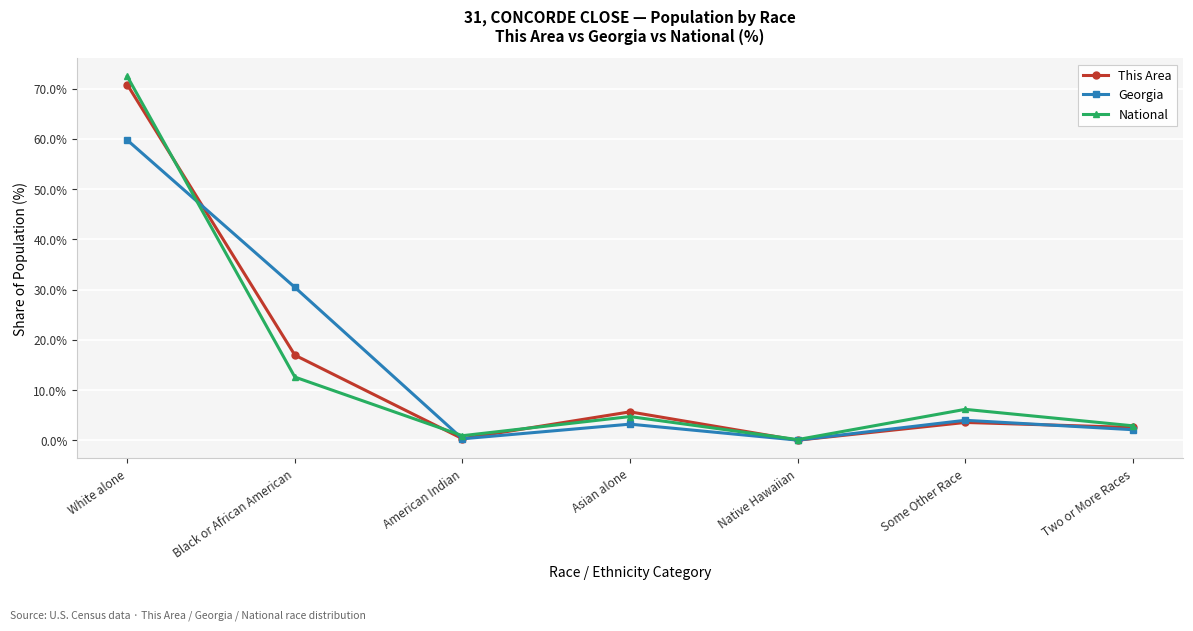

True or false: National has a value of 6.2 at Some Other Race.

True